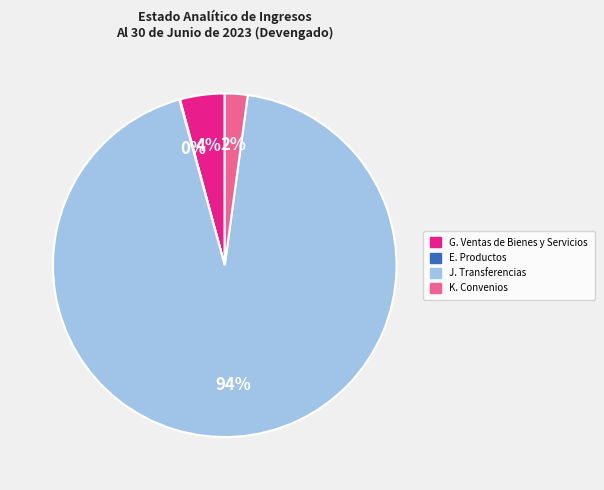

Is it true that K. Convenios is 2% of the pie?

True